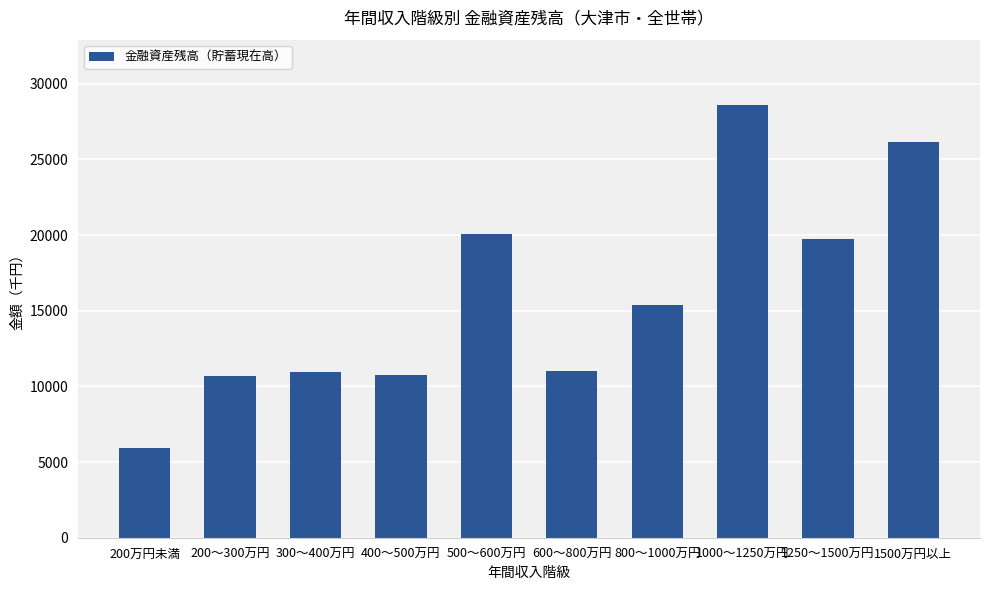

Does the chart contain stacked bars?

No